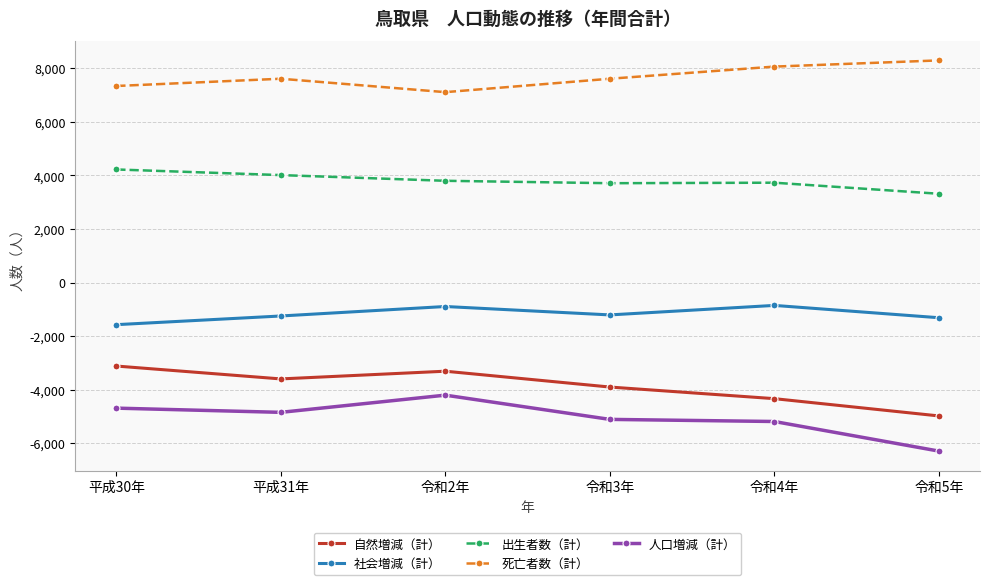

The 人口増減（計） series shows -7898 at 平成30年. True or false?

False